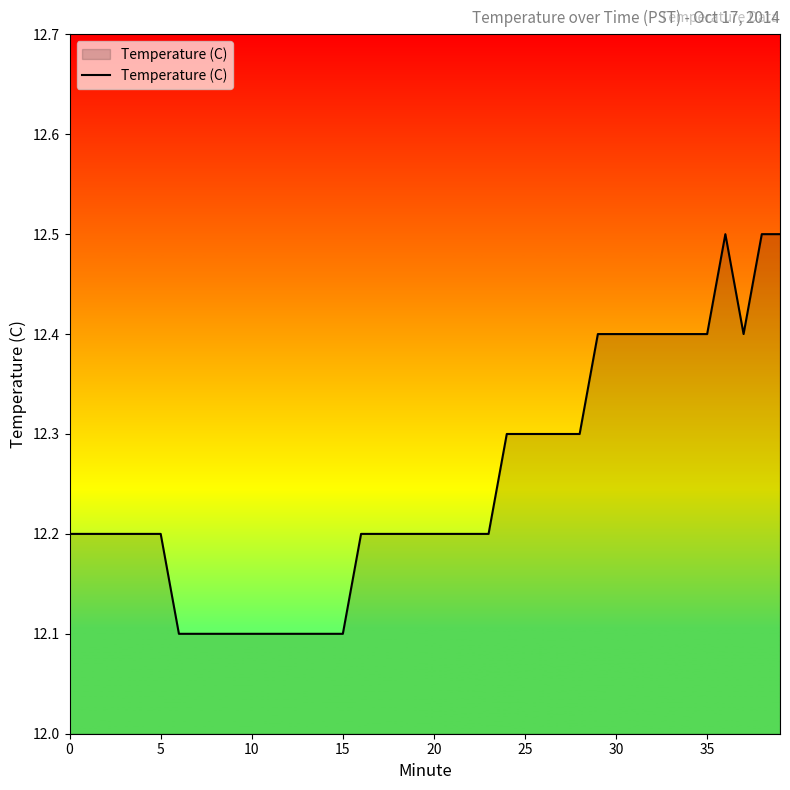

What is the sum of all values?

490.0